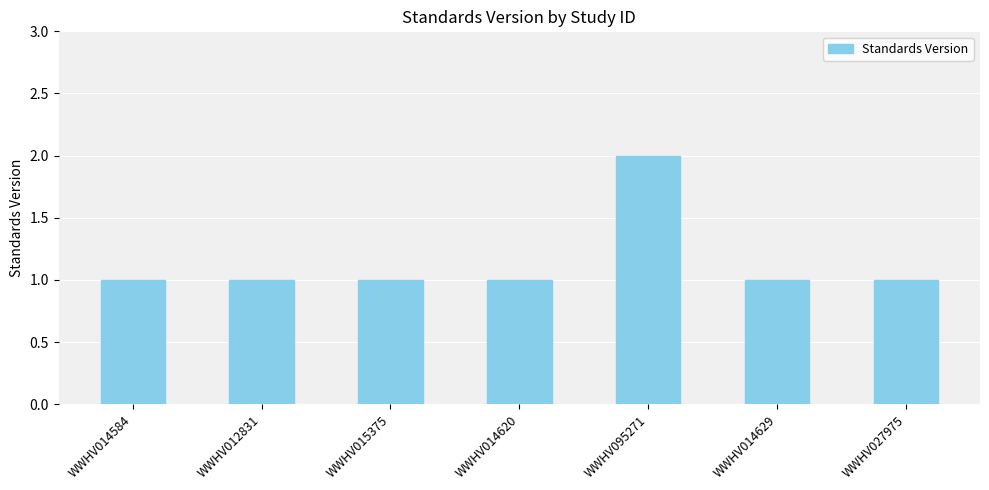

What is the label of the 7th bar from the left?

WWHV027975